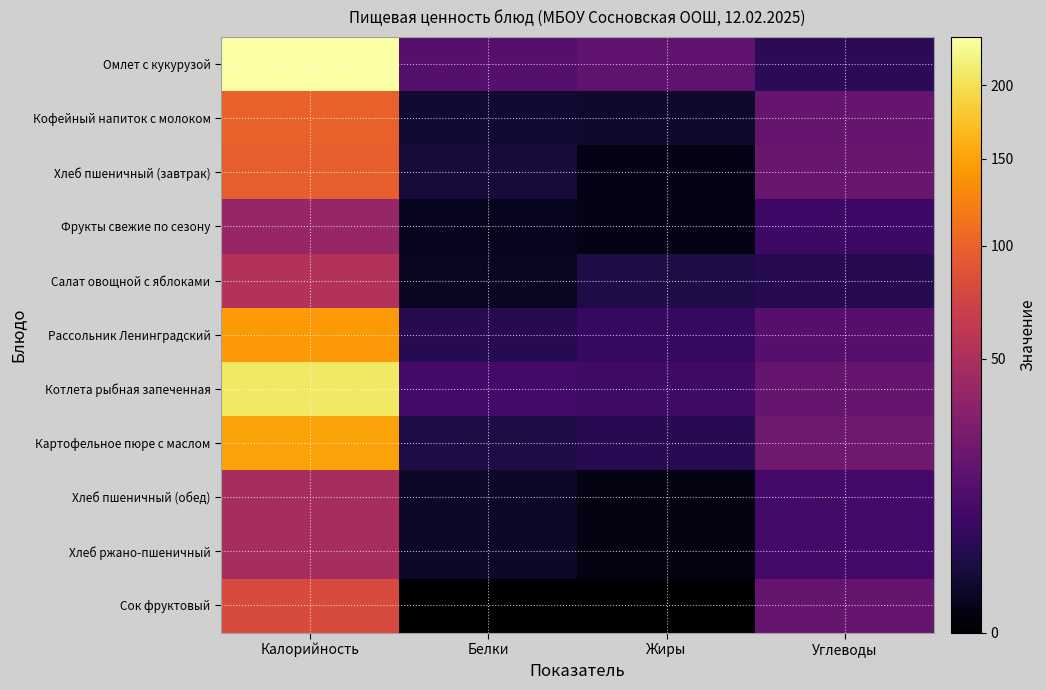

What is the total value across all series at Белки?

41.0